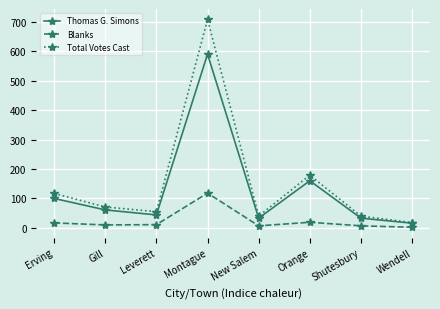

Does the chart display data point markers on the line(s)?

Yes